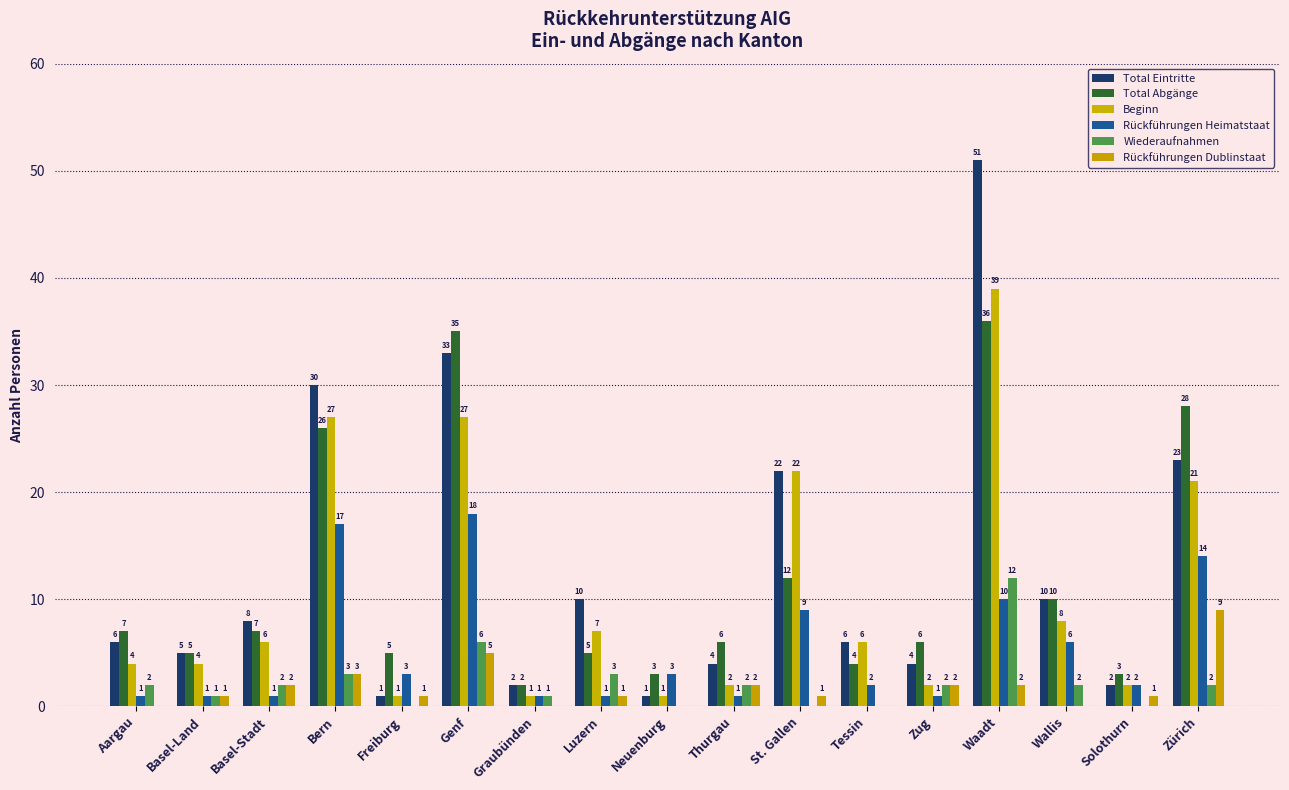

What is the highest value of the Wiederaufnahmen series?

12